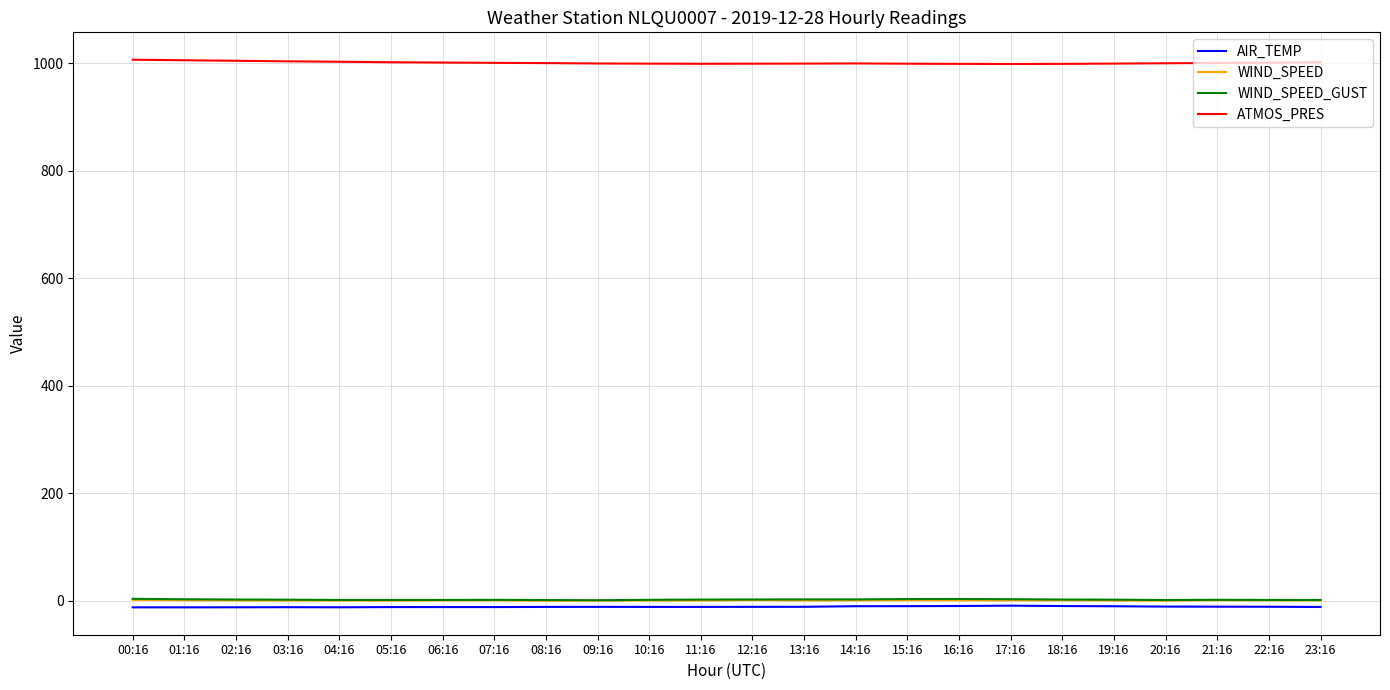

What is the difference between the maximum and minimum values in the AIR_TEMP series?

3.1